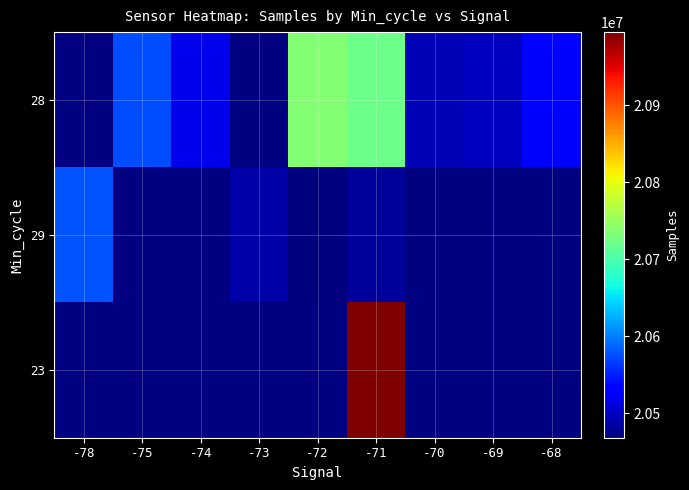

Which series changed the most between -75 and -68?

28